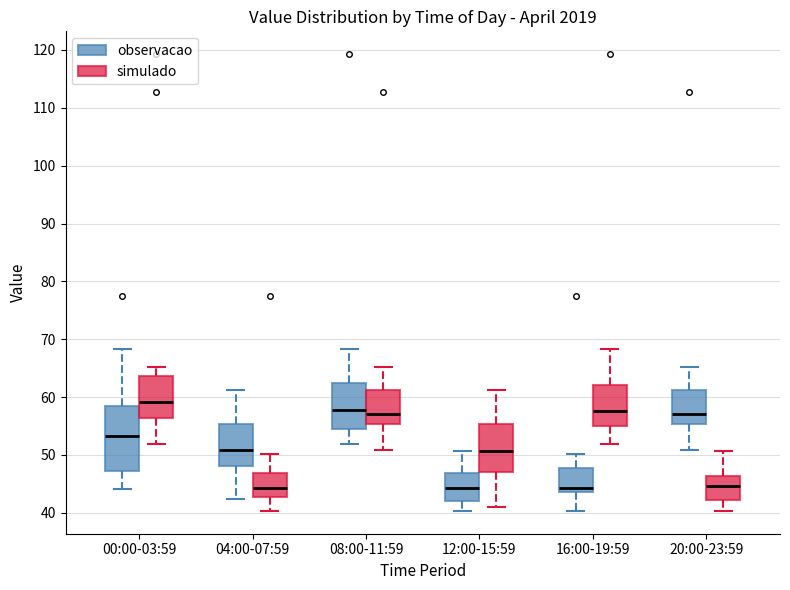

Where does the median line of the box for 00:00-03:59 (simulado) sit on the y-axis? The values are not printed on the chart, so give them approximately, as read against the axis.

59